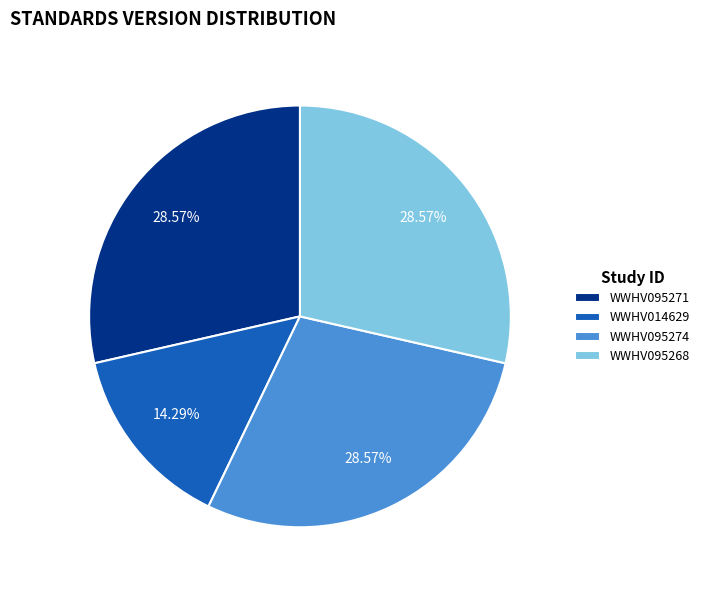

What portion of the pie excludes WWHV095274?

71.4%